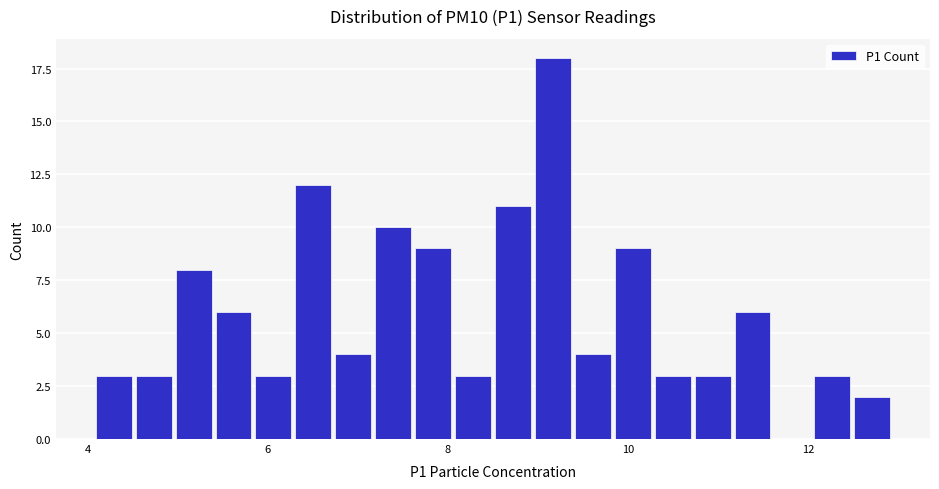

Read against the x-axis, roughly where is the centre of the tallest bar?

9.2